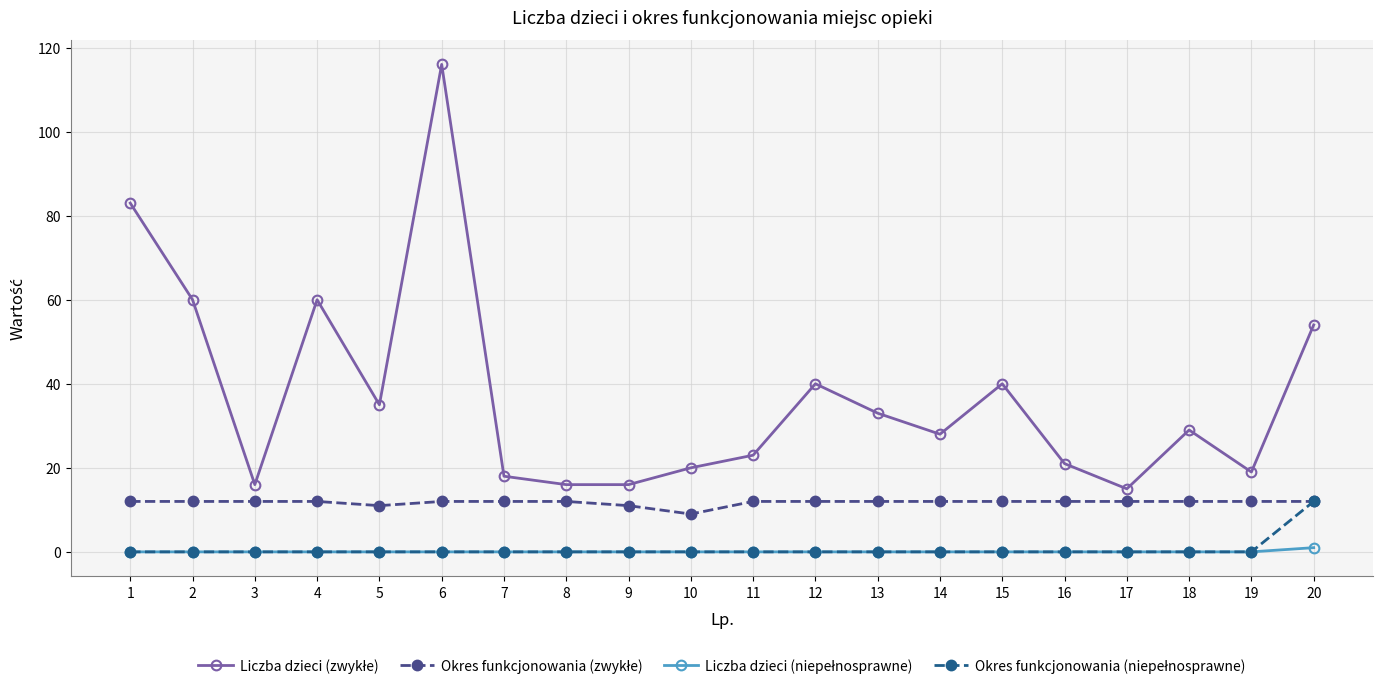

Which category has the highest value across all series?

6